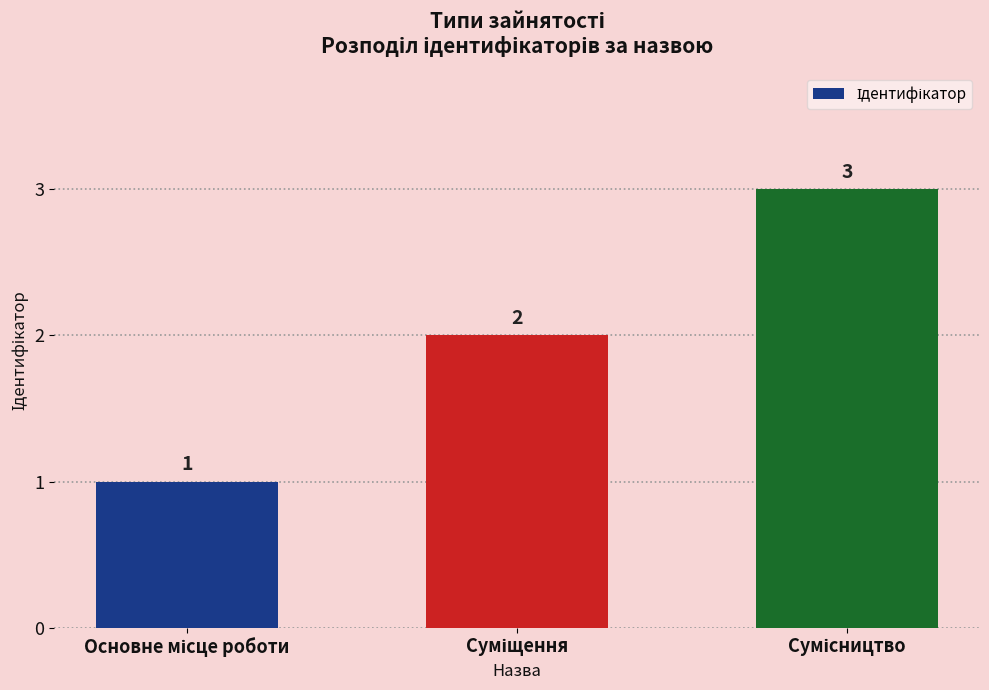

What is the sum of all values?

6